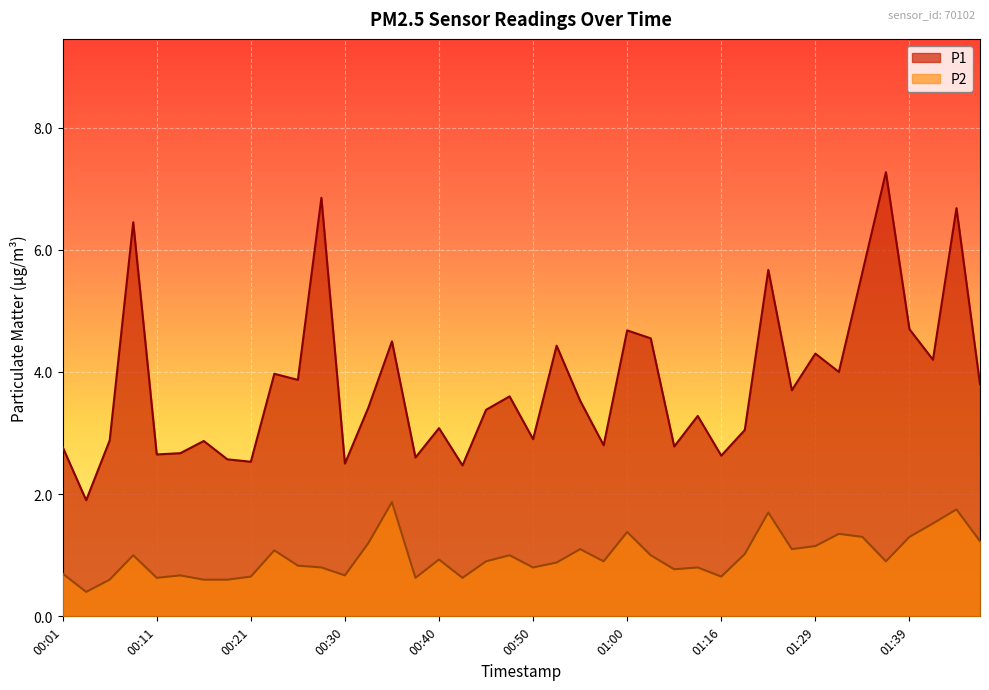

What is the total value across all series at 00:50?

3.7